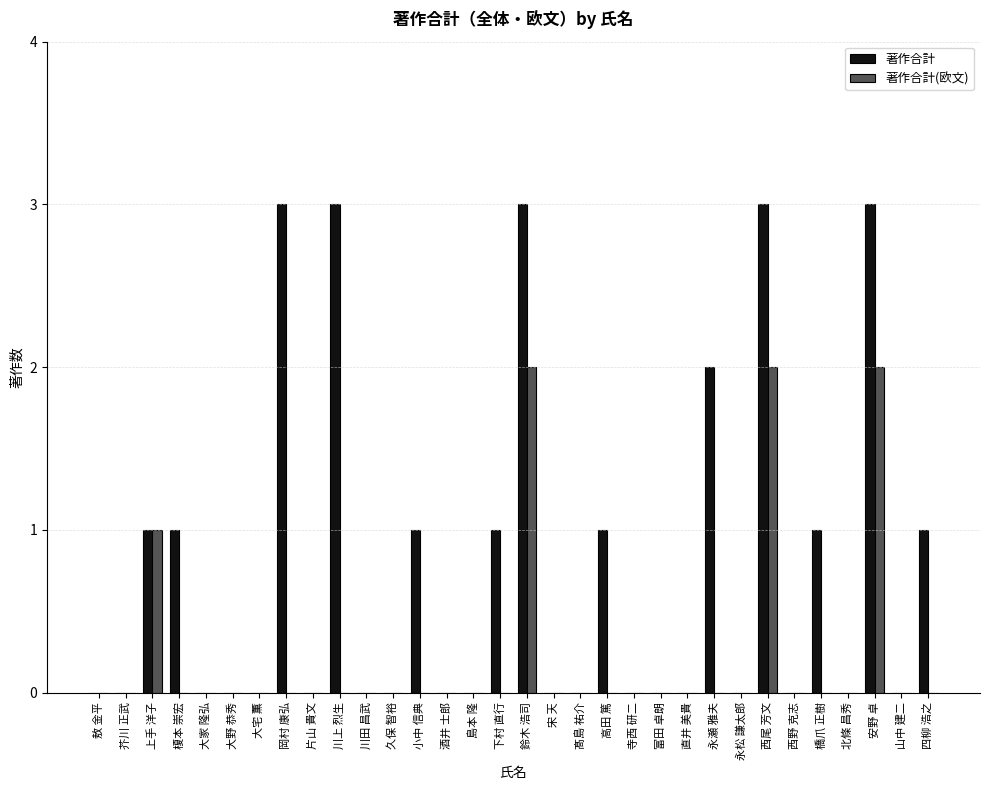

Which series has the largest total across all categories?

著作合計